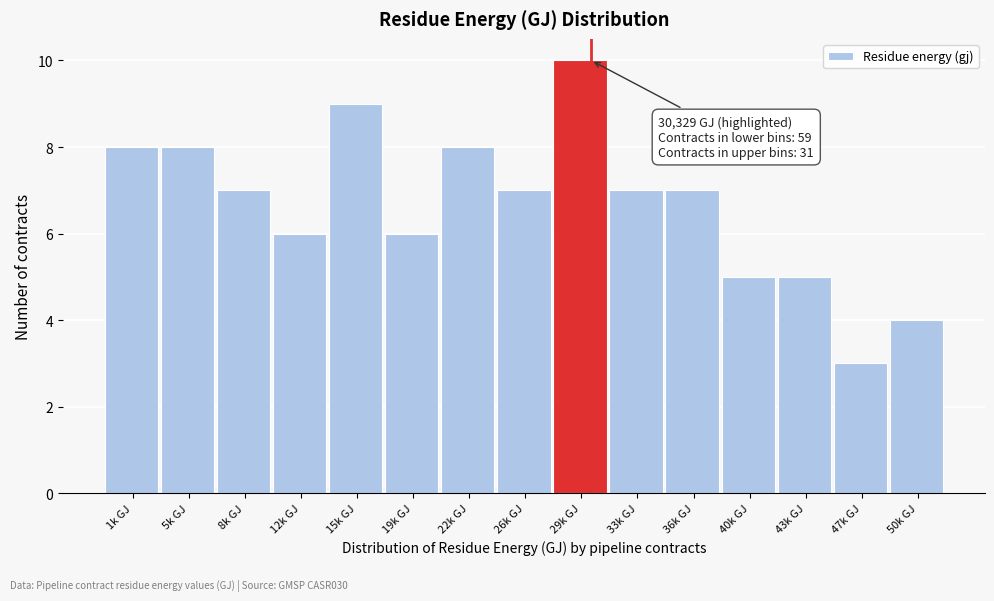

Reading left to right, list all the values displayed in this chart.

8	8	7	6	9	6	8	7	10	7	7	5	5	3	4